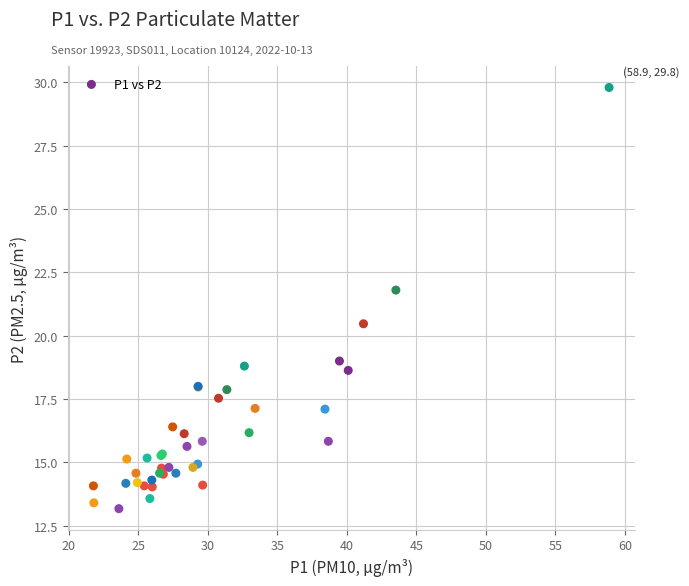

What Y value in the scatter plot is closest to 21?

20.5